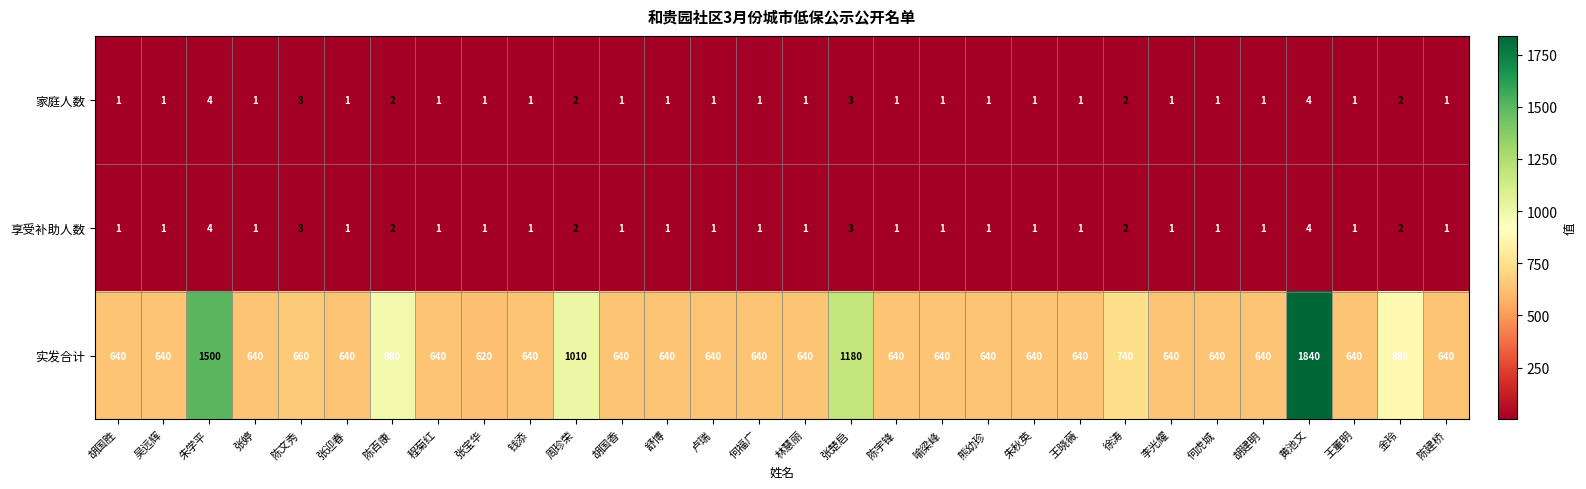

At how many categories does at least one series exceed 816?

6